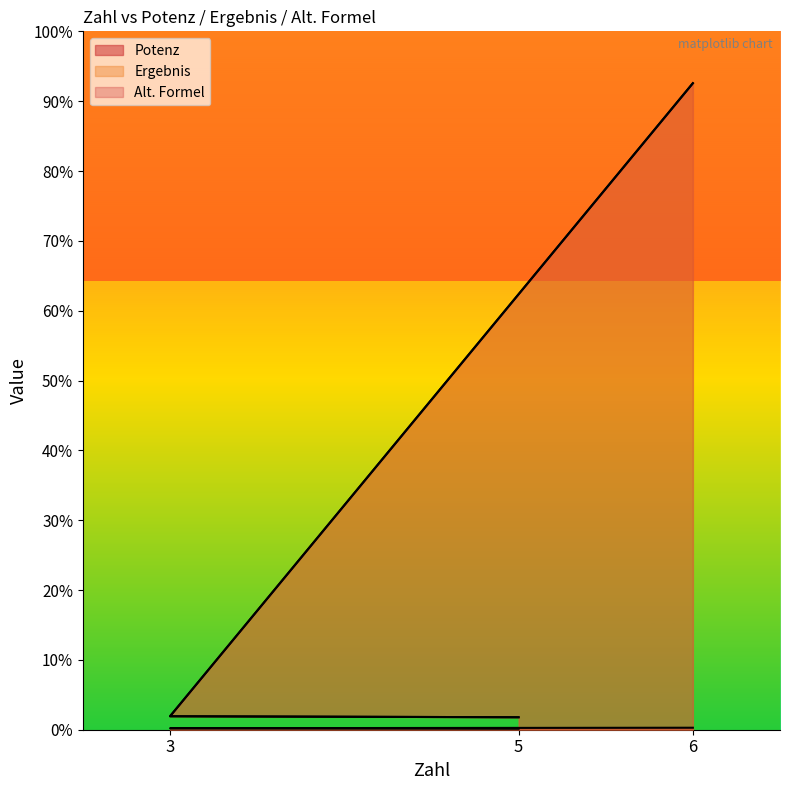

Count the number of data series in this chart.

3